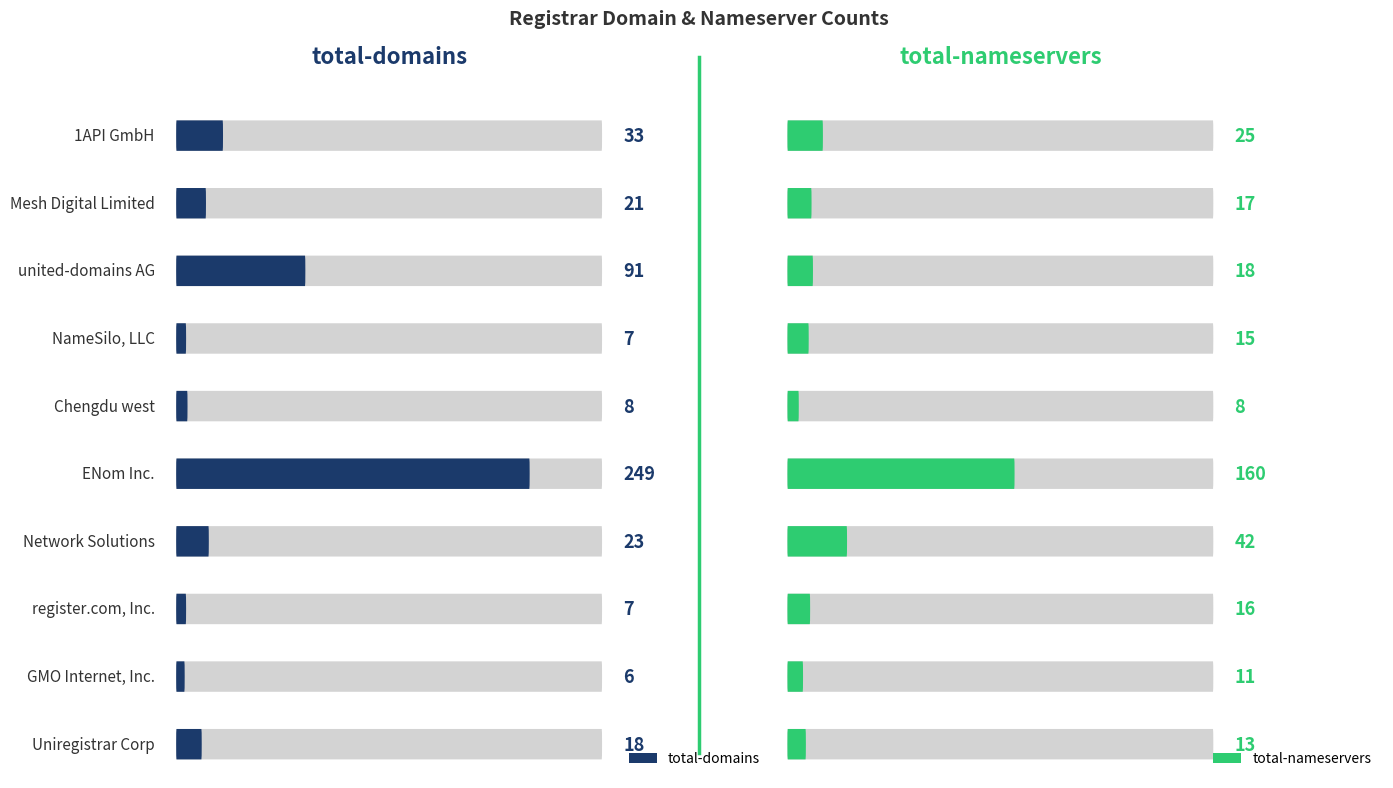

Which has a higher value, Uniregistrar Corp or Chengdu west?

Uniregistrar Corp